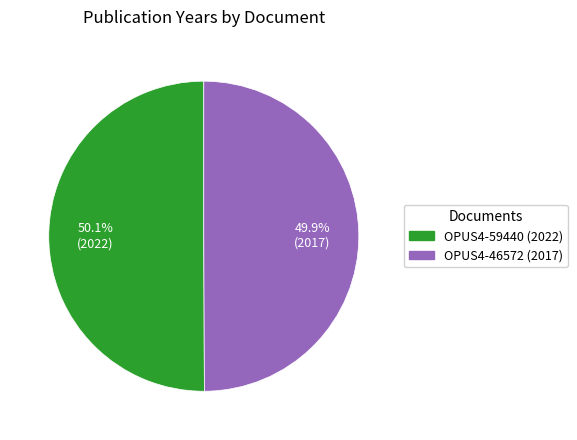

Is there a majority slice in this chart?

Yes